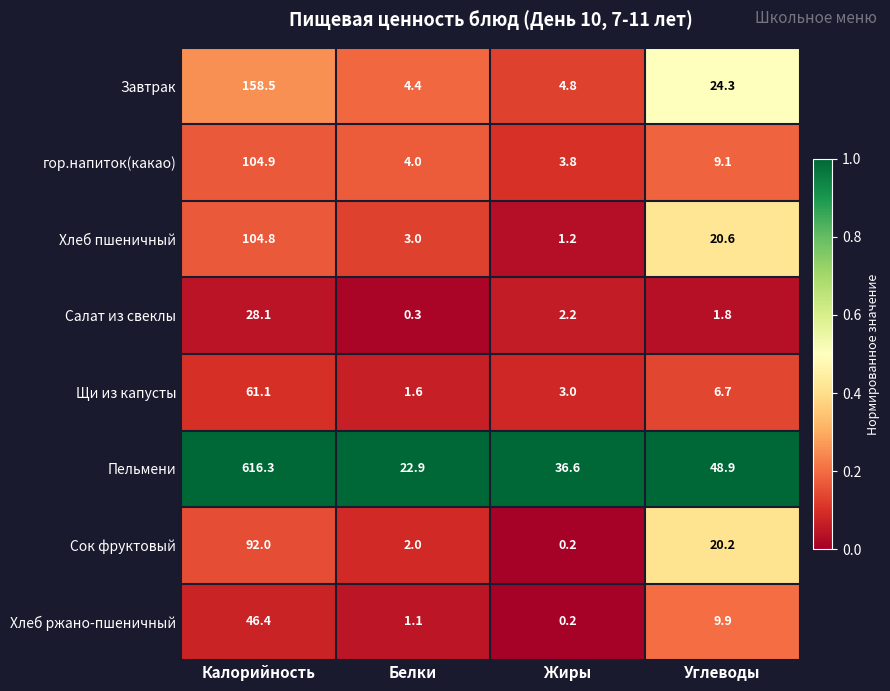

How many categories are shown in the chart?

4